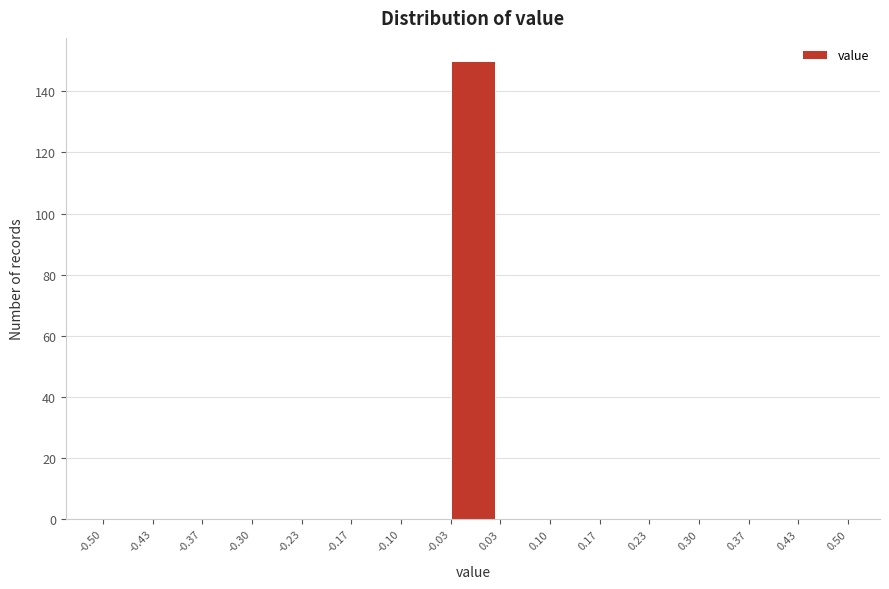

Reading left to right, list every bar in this chart as the range it spans on the x-axis followed by its height. The values are not printed on the chart, so give them approximately, as read against the axis.

-0.50 to -0.43: 0
-0.43 to -0.37: 0
-0.37 to -0.30: 0
-0.30 to -0.23: 0
-0.23 to -0.17: 0
-0.17 to -0.10: 0
-0.10 to -0.03: 0
-0.03 to 0.03: 150
0.03 to 0.10: 0
0.10 to 0.17: 0
0.17 to 0.23: 0
0.23 to 0.30: 0
0.30 to 0.37: 0
0.37 to 0.43: 0
0.43 to 0.50: 0